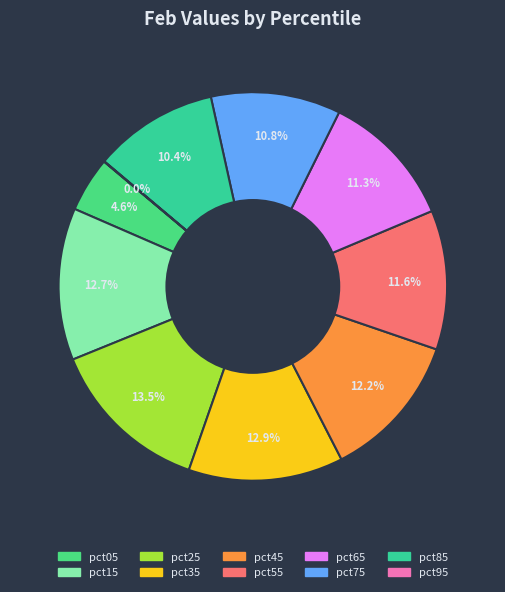

Between pct85 and pct75, which is larger?

pct75